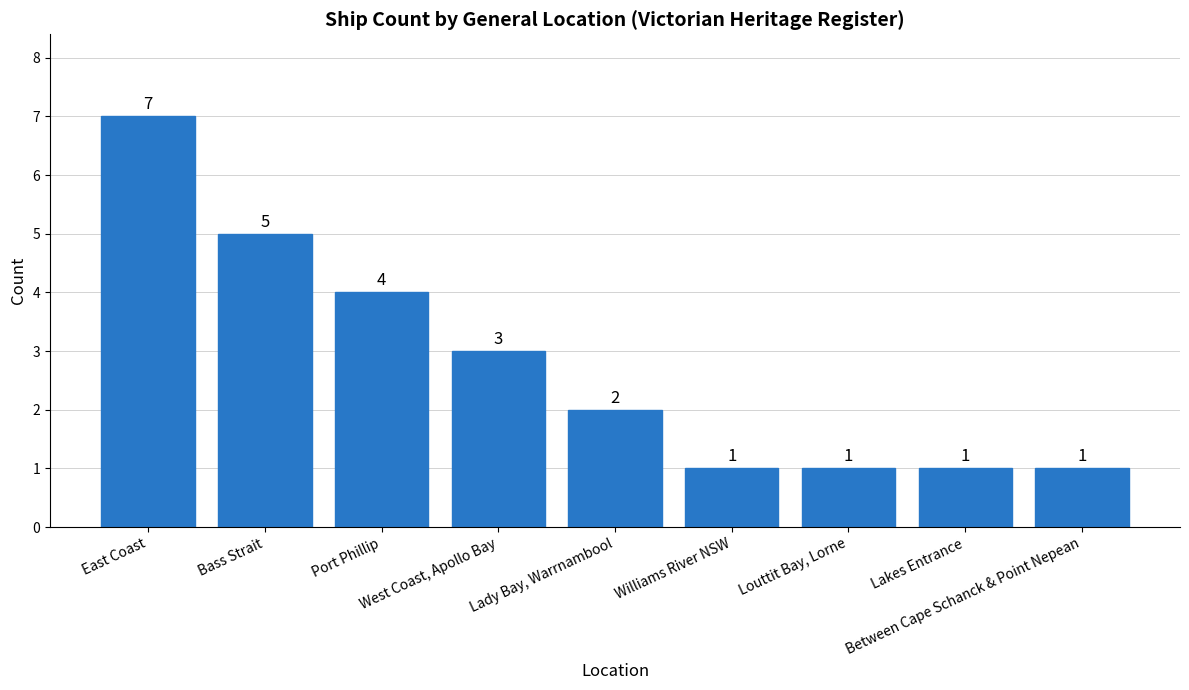

Count the values in the range 1 to 4.

7